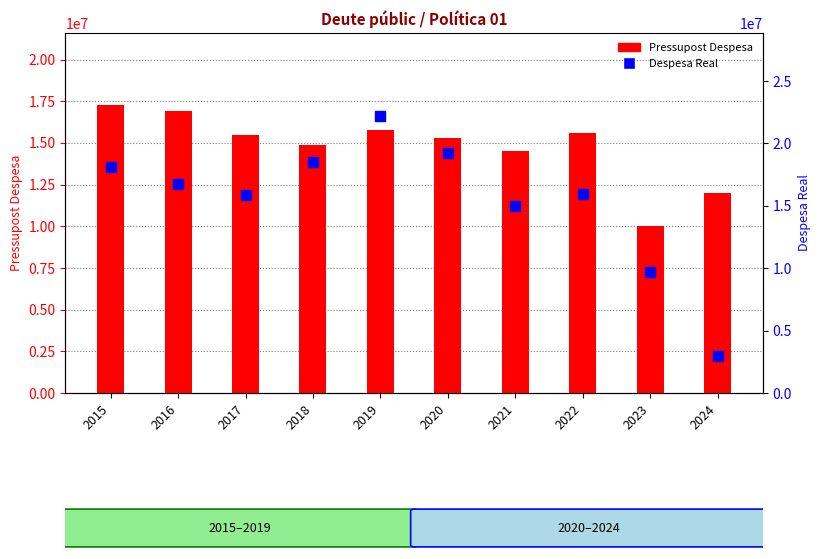

Which series contains the lowest Y value?

Despesa Real